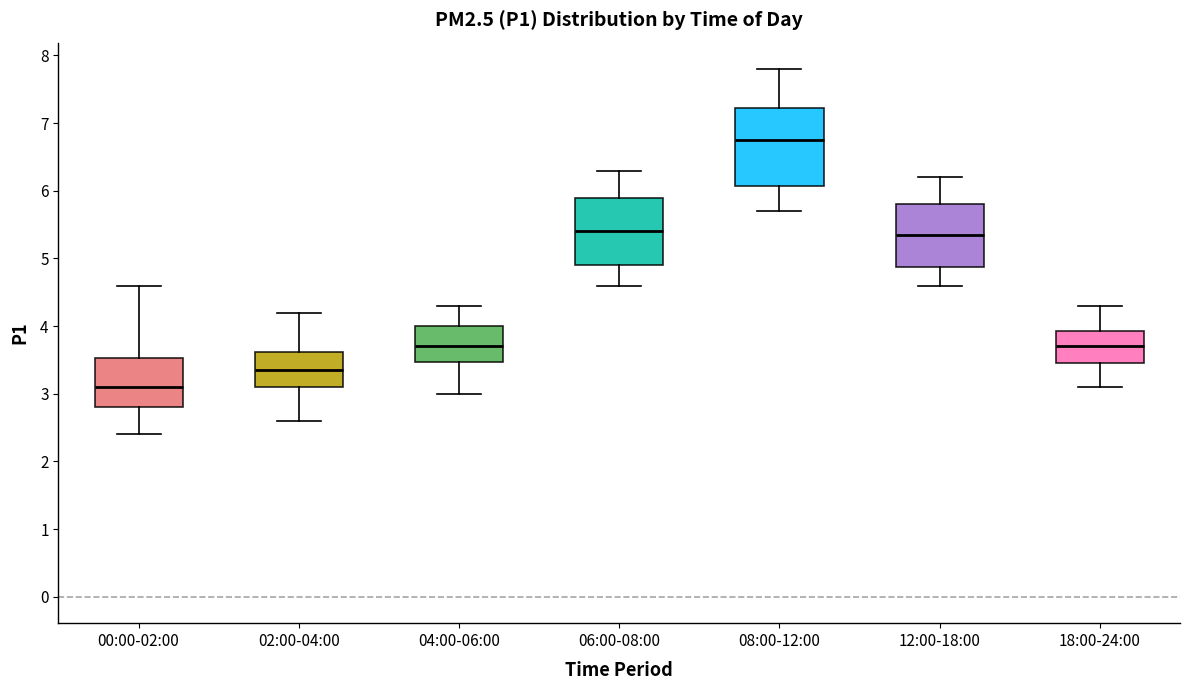

Which box has the lowest median line?

00:00-02:00